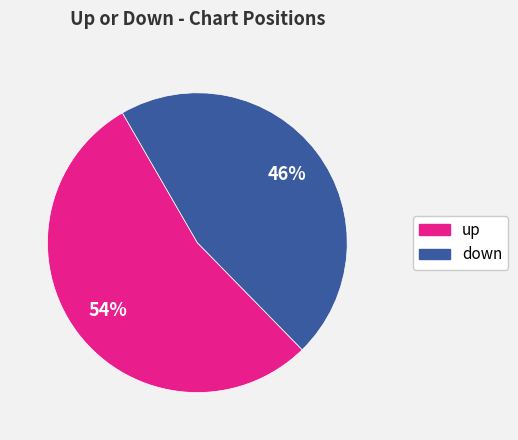

Is up the majority of the pie?

Yes